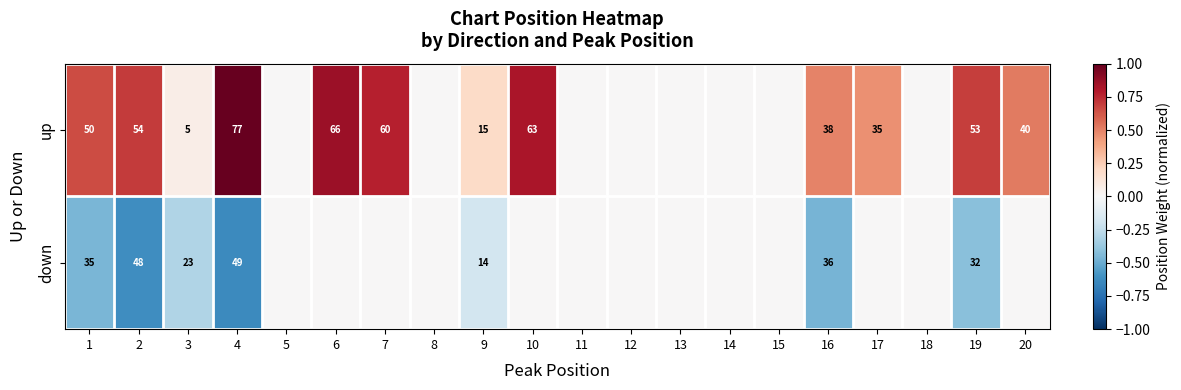

The value of down at 19 is 32. True or false?

True